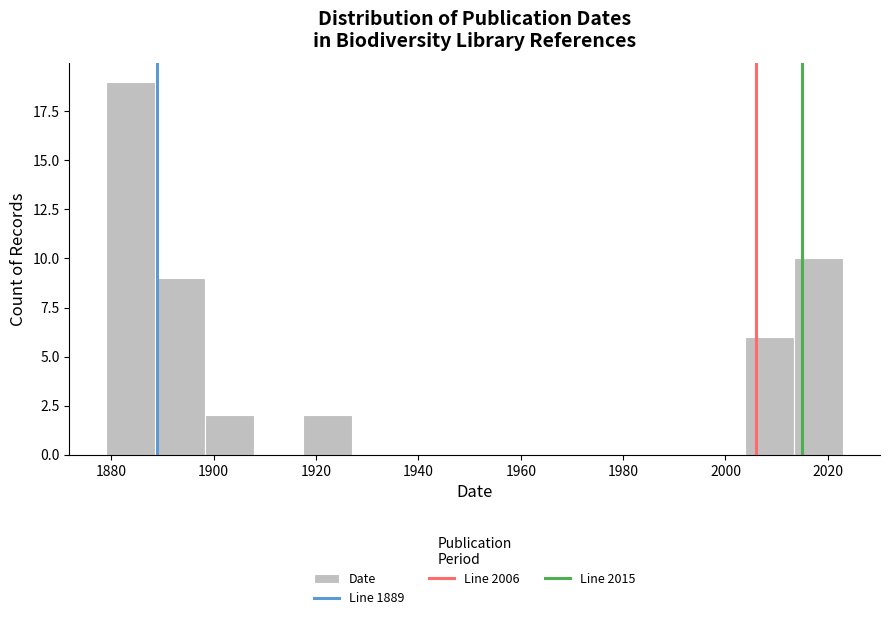

Over which range of the x-axis is the bar tallest?

1879.0 to 1888.6